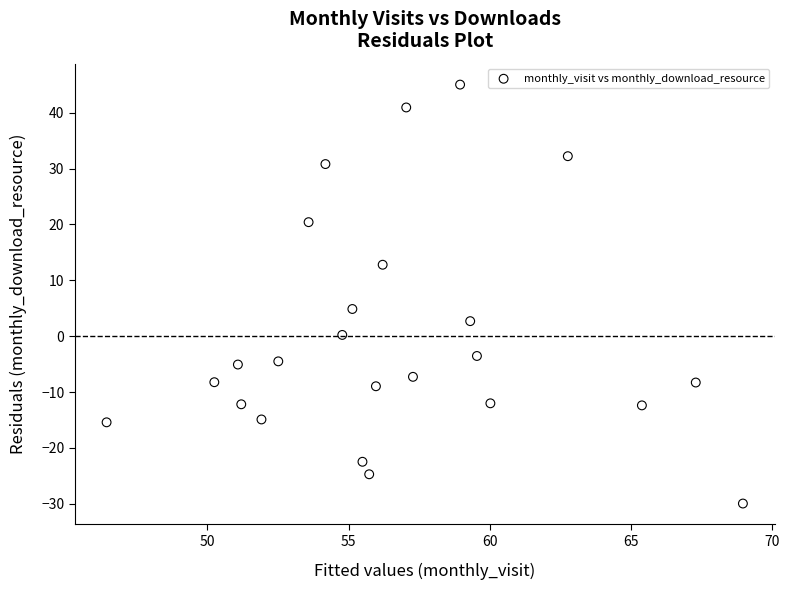

What Y value in the scatter plot is closest to 7?

4.9